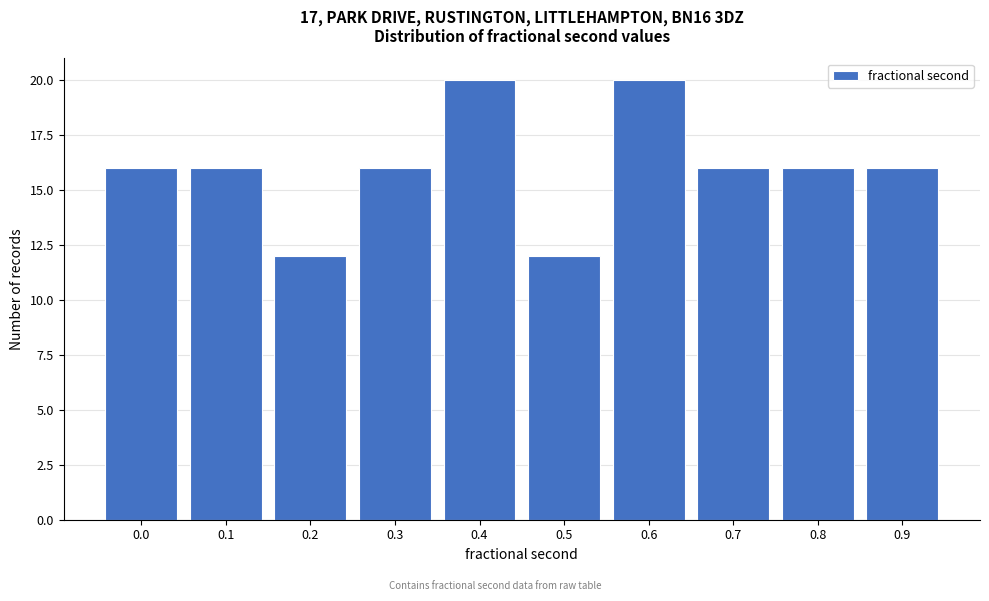

Reading left to right, transcribe all the data shown in this chart.

16	16	12	16	20	12	20	16	16	16